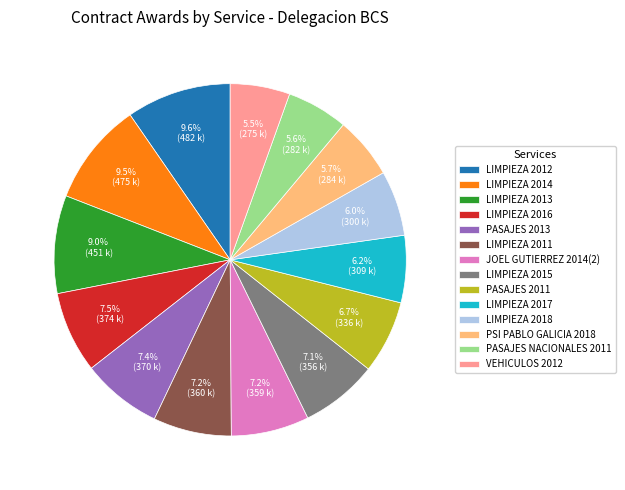

How much of the chart is everything except LIMPIEZA 2014?

90.5%